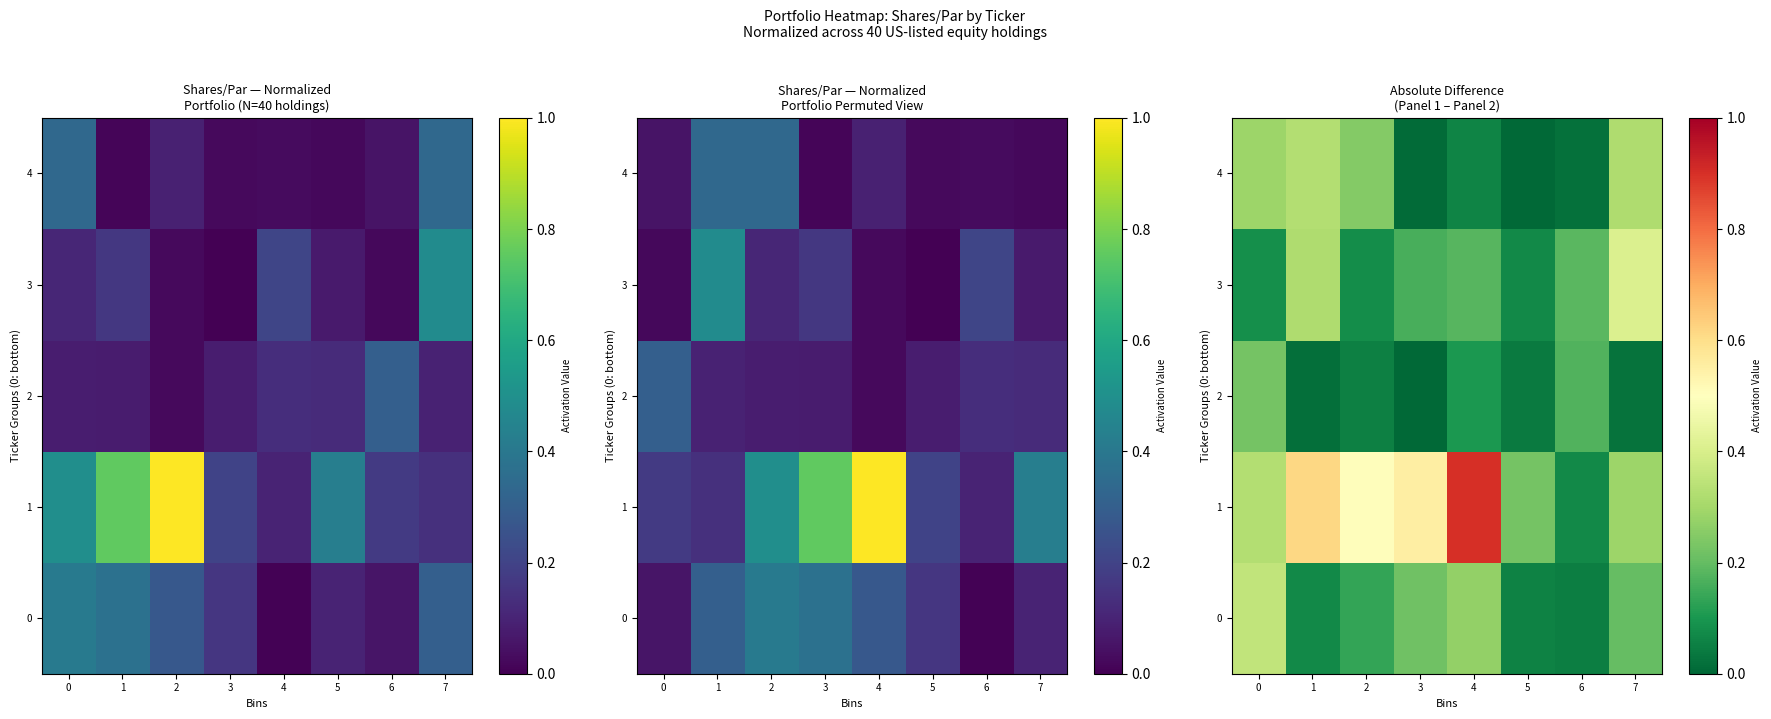

Rank the series at 5 from highest to lowest value.

1, 3, 0, 2, 4